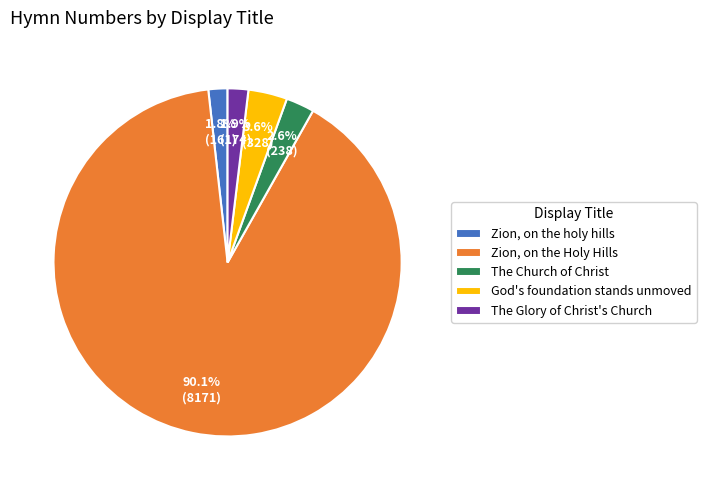

Which category has the biggest portion of the pie?

Zion, on the Holy Hills